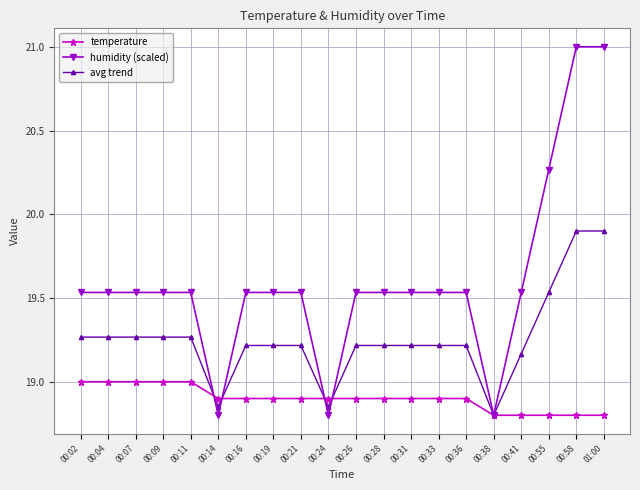

Which series has the largest total across all categories?

humidity (scaled)